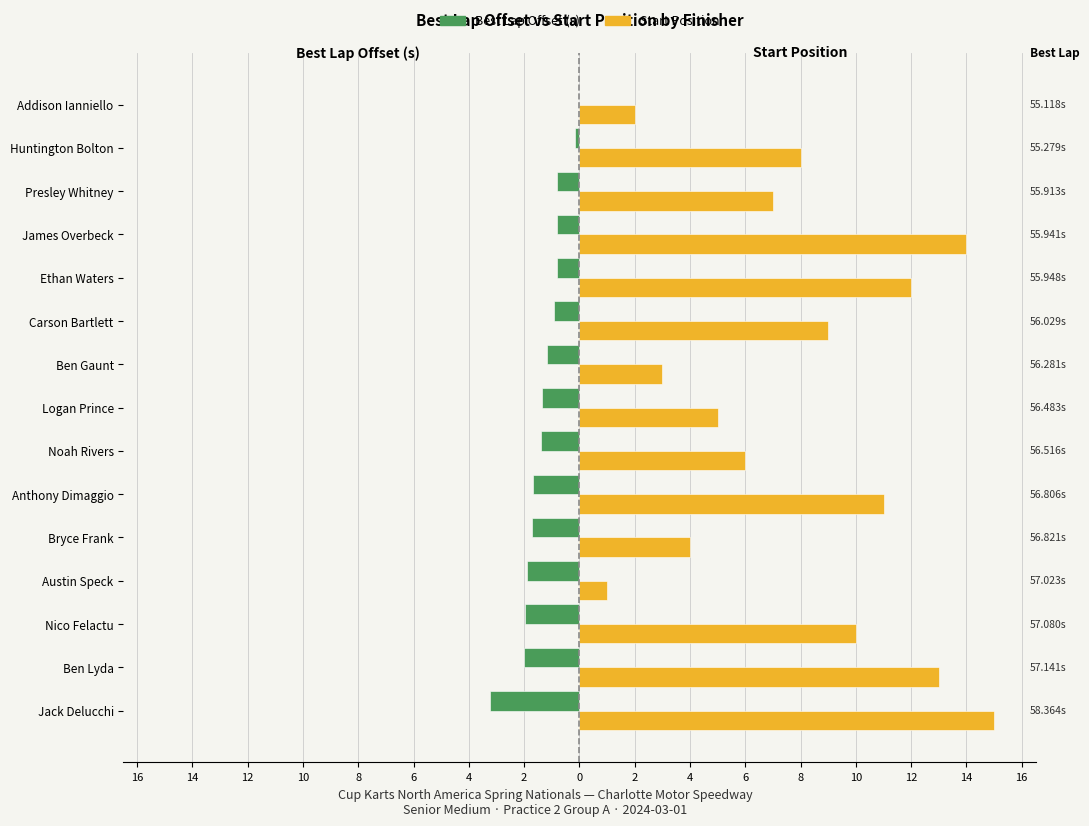

What are all the series names shown in the legend?

Best Lap Offset (s), Start Position